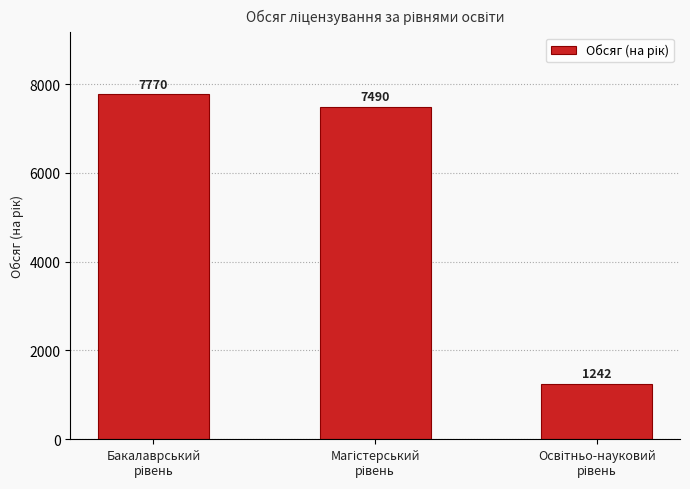

Count the number of categories in the chart.

3